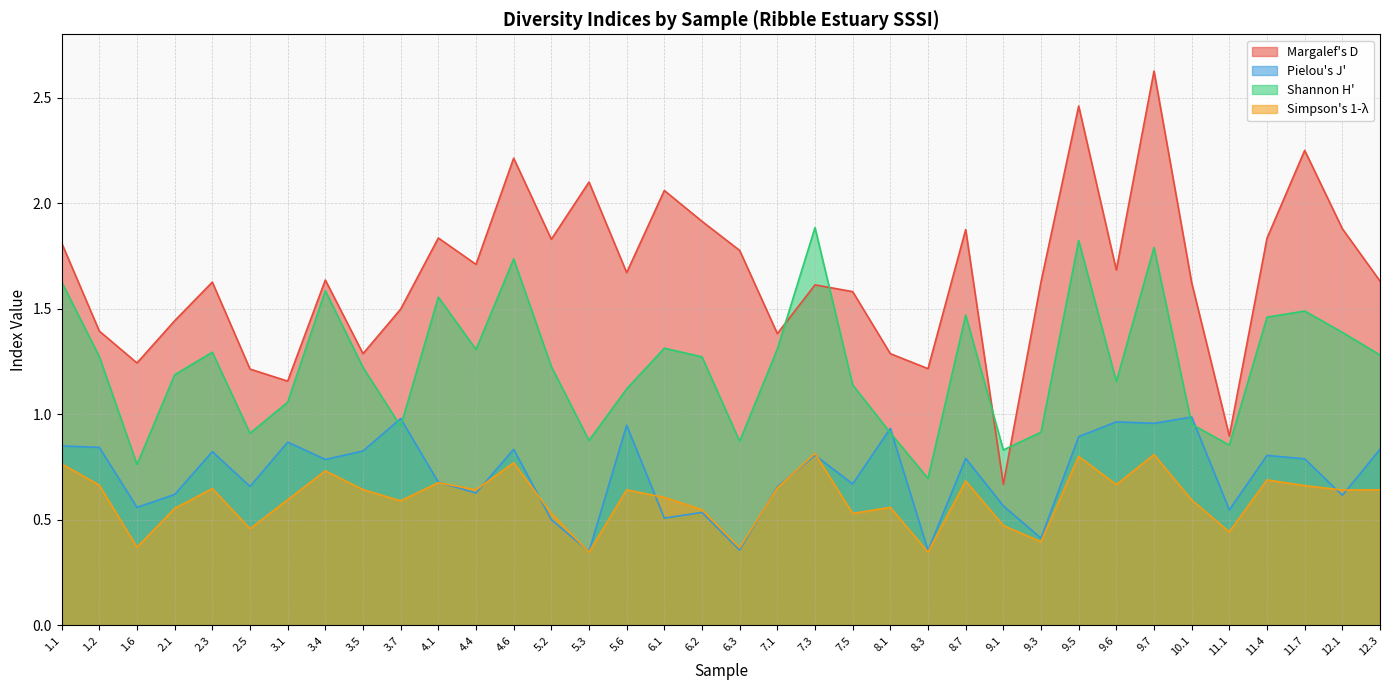

The value of Shannon H' at 9.3 is 0.6. True or false?

False